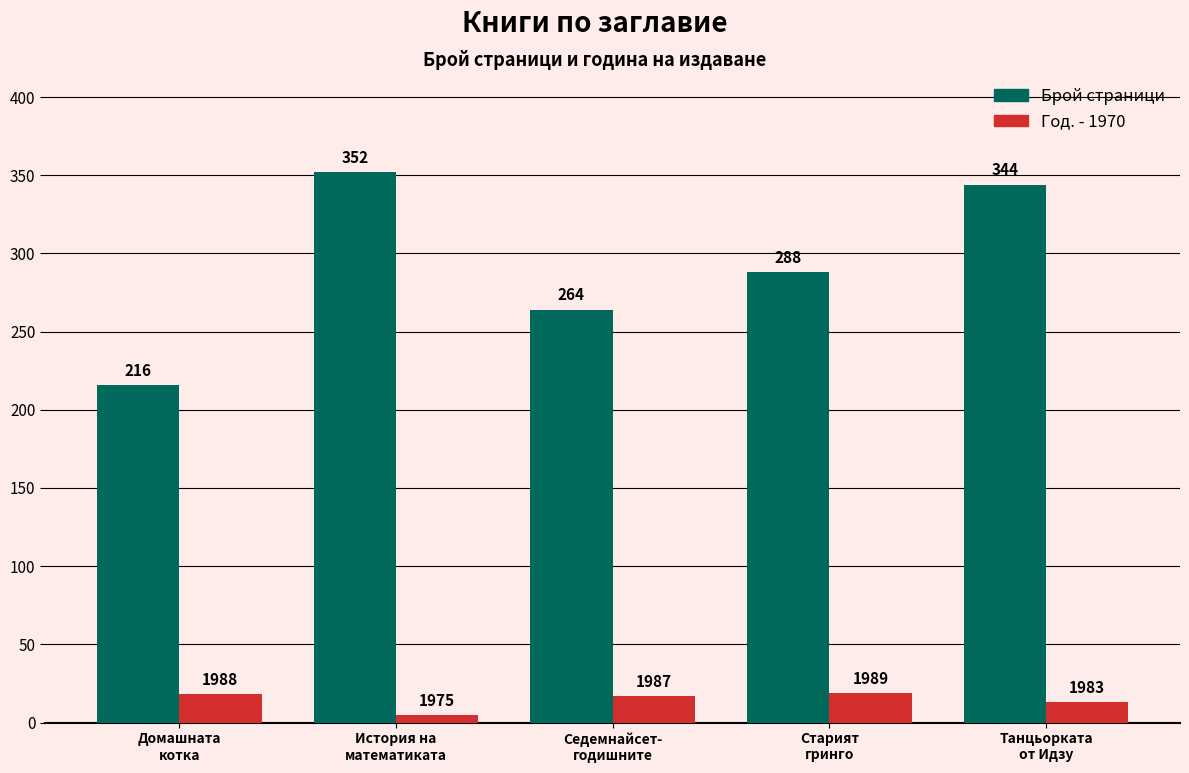

What is the maximum value shown in the chart?

352